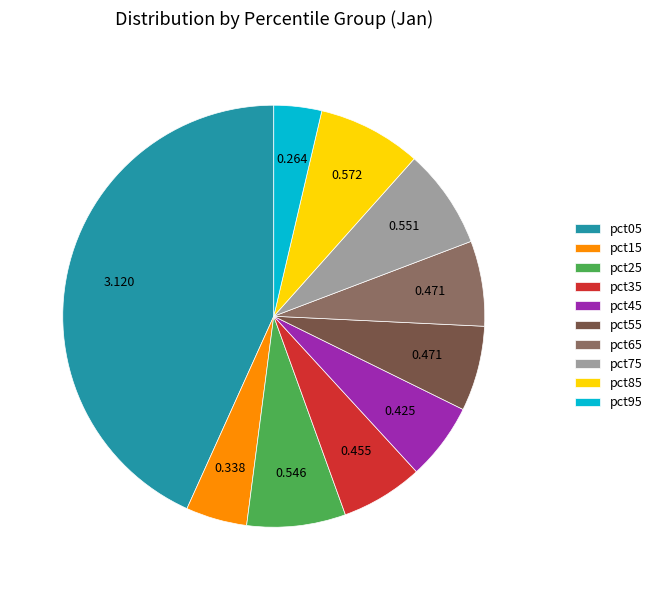

Is the sum of pct05 and pct85 greater than half?

Yes